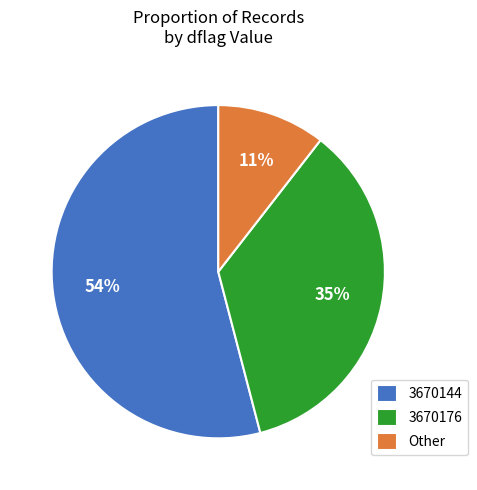

How many segments does this pie chart have?

3